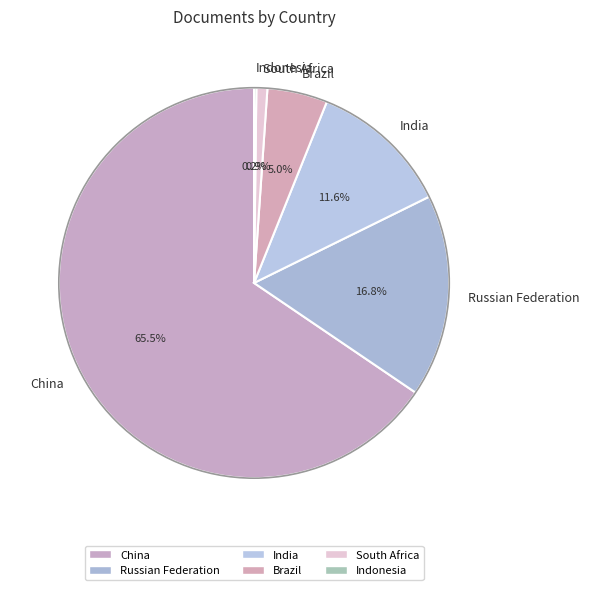

To the nearest percent, what is the average slice percentage?

17%